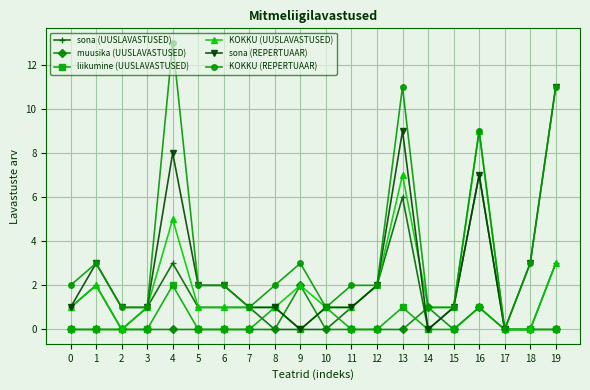

Is the value of muusika (UUSLAVASTUSED) at 7 greater than the value of KOKKU (REPERTUAAR) at 11?

No